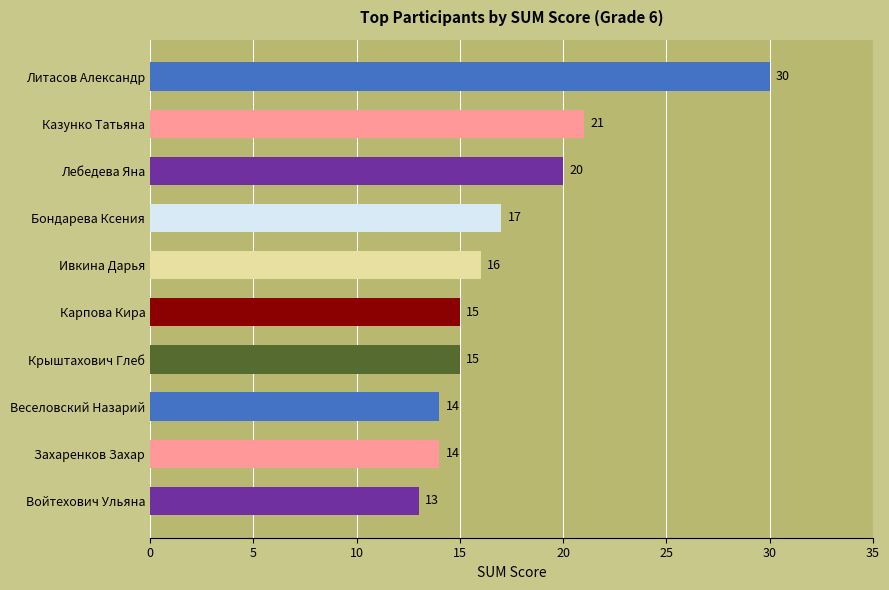

At which label is the value closest to 21?

Казунко Татьяна